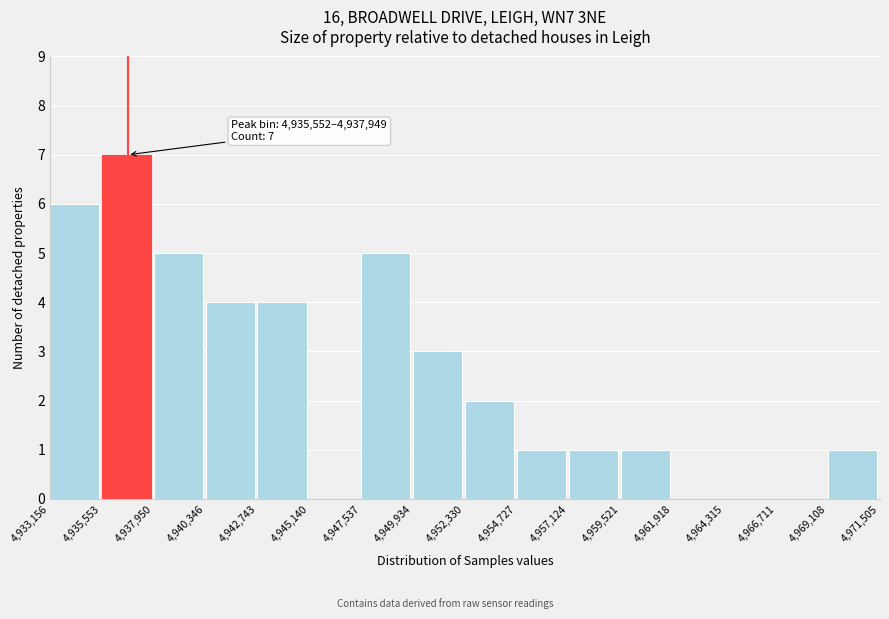

Which range on the x-axis has the tallest bar?

4,935,553 to 4,937,950